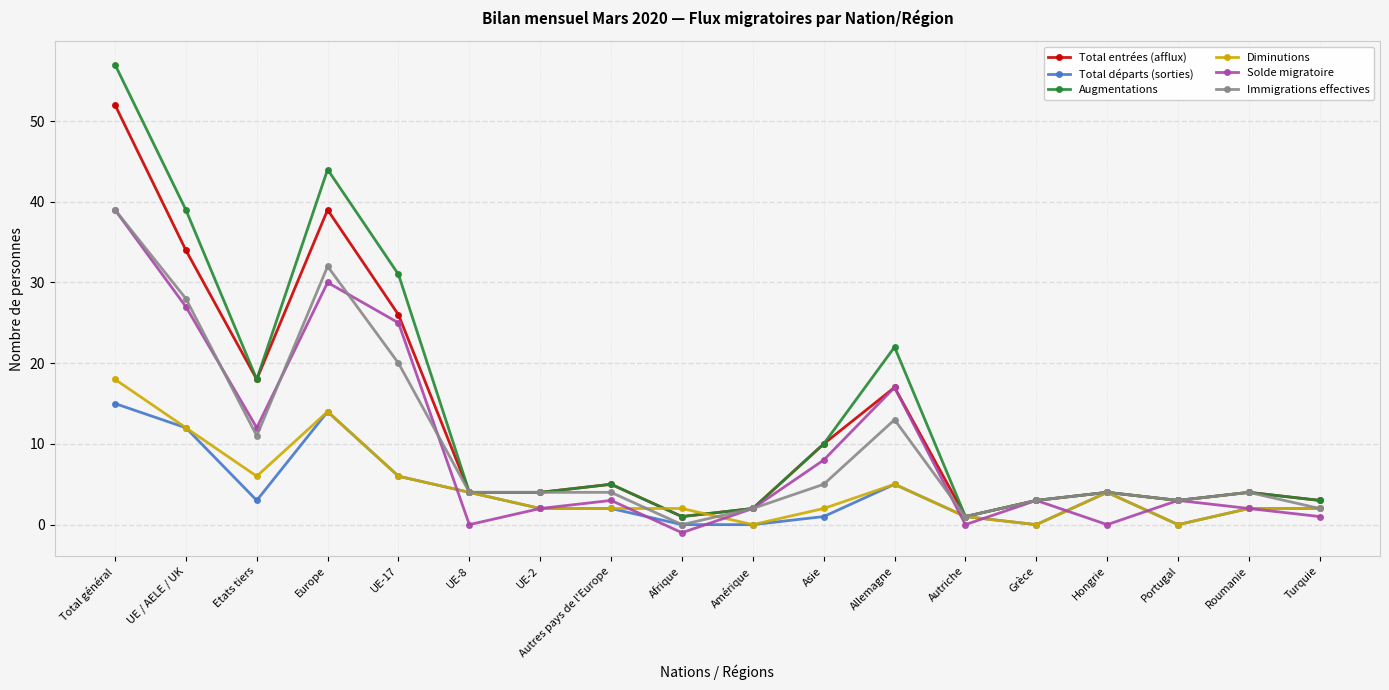

Is the value of Diminutions at UE-17 greater than the value of Total départs (sorties) at Etats tiers?

Yes